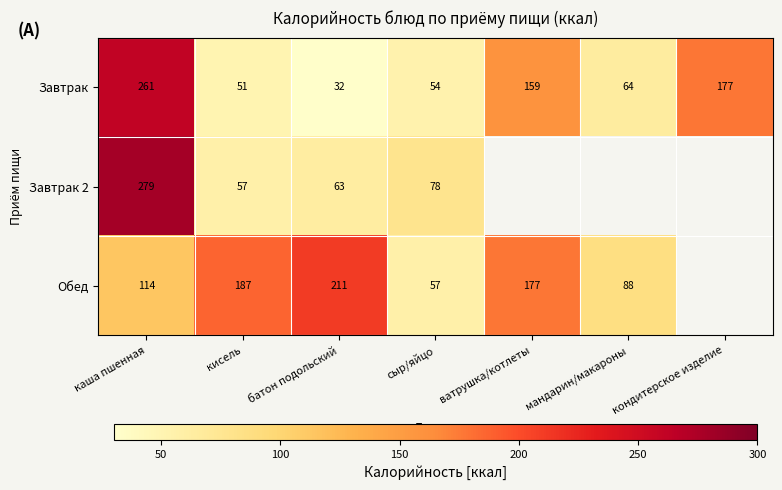

How many data points in Завтрак are less than 64?

3